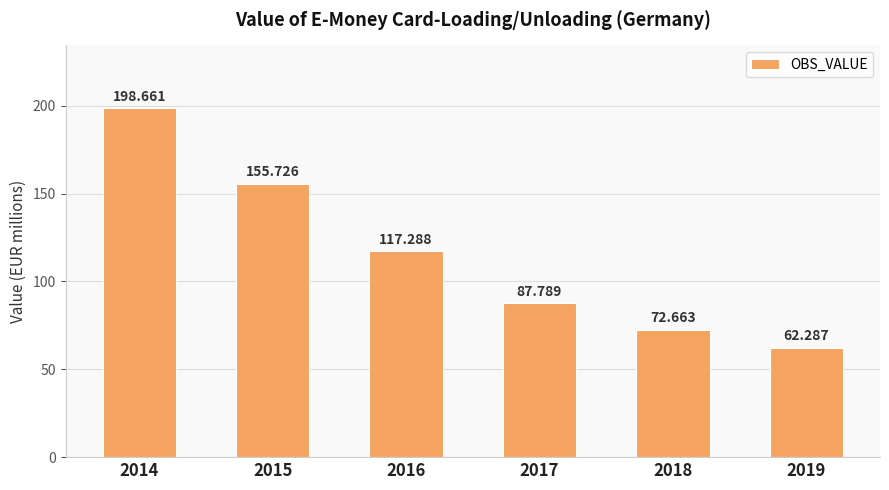

How many values are below 117?

3